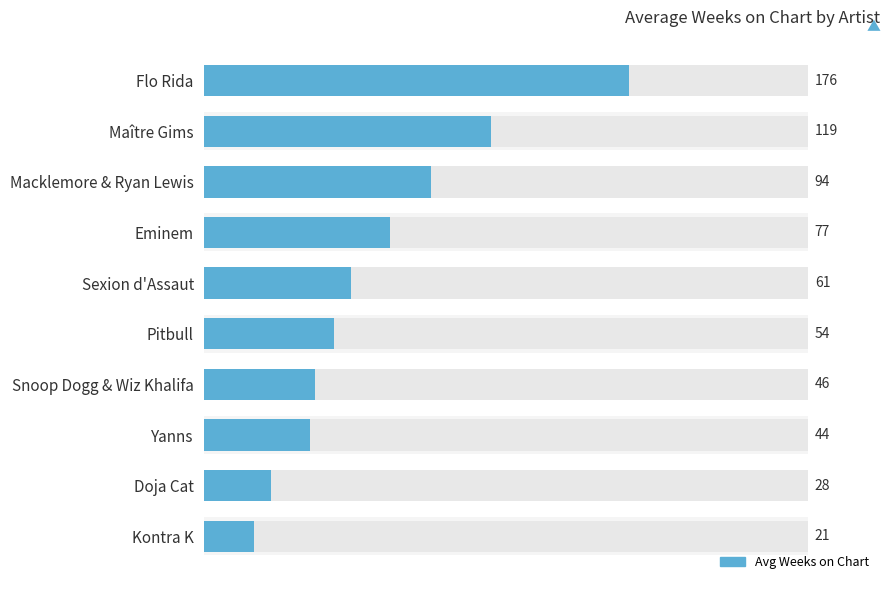

Reading left to right, list all the values displayed in this chart.

176	119	94	77	61	54	46	44	28	21